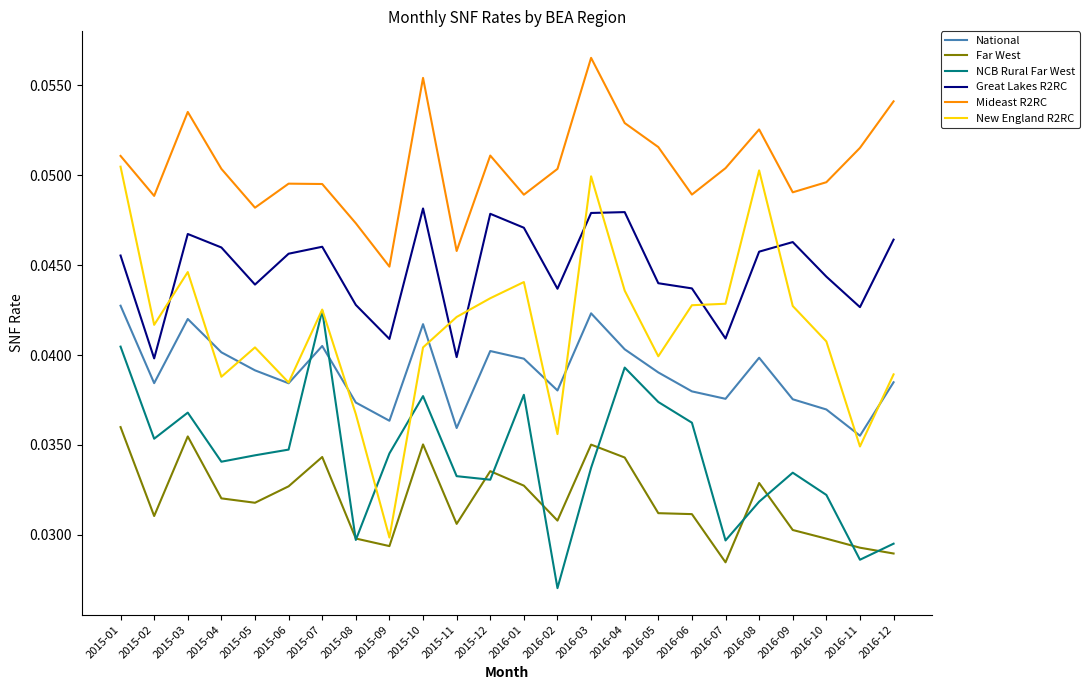

What are all the series names shown in the legend?

National, Far West, NCB Rural Far West, Great Lakes R2RC, Mideast R2RC, New England R2RC